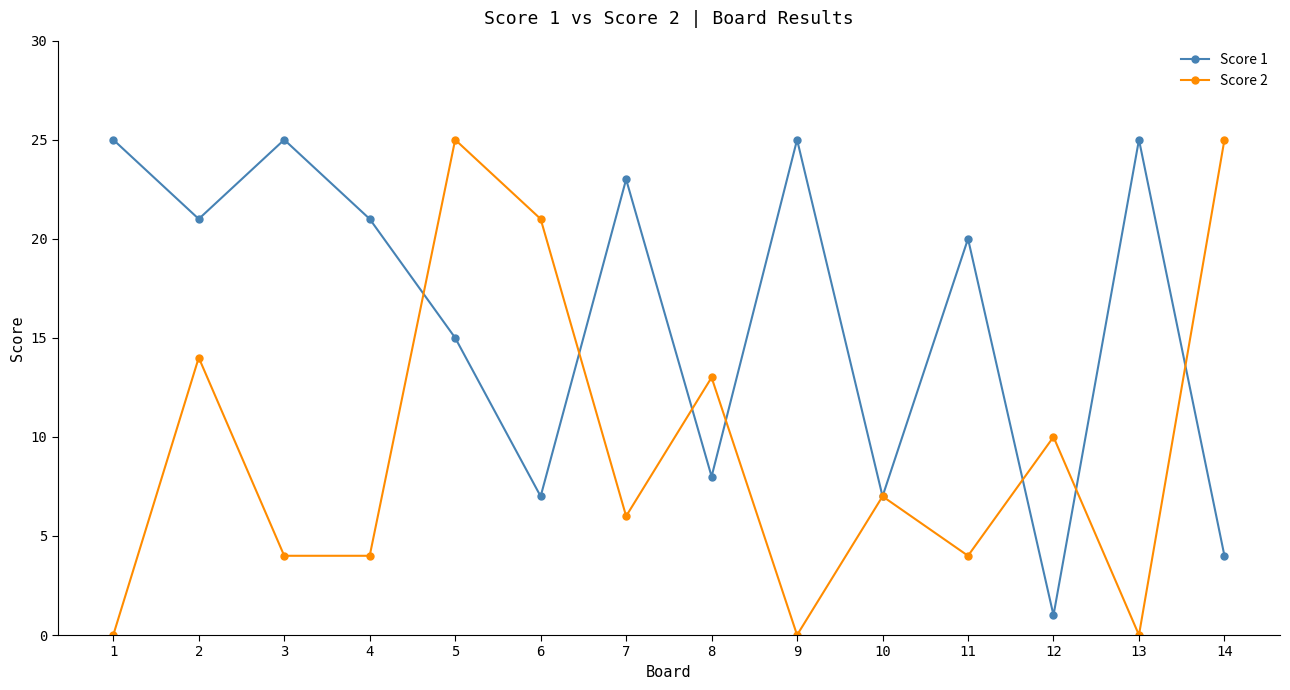

Is it true that Score 2 equals 0 at 1?

True